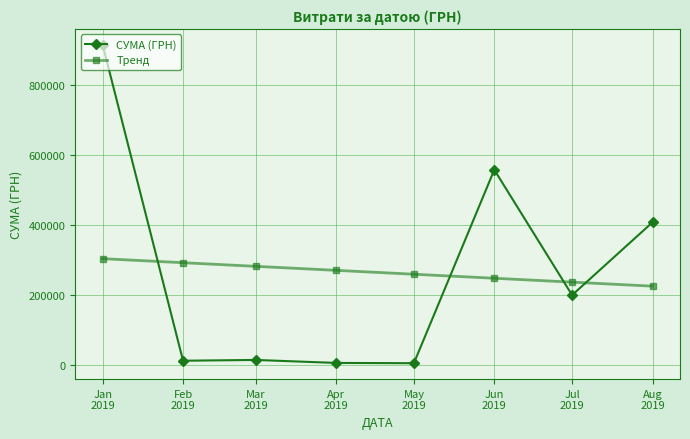

What is the label of the 5th point from the right?

Apr
2019